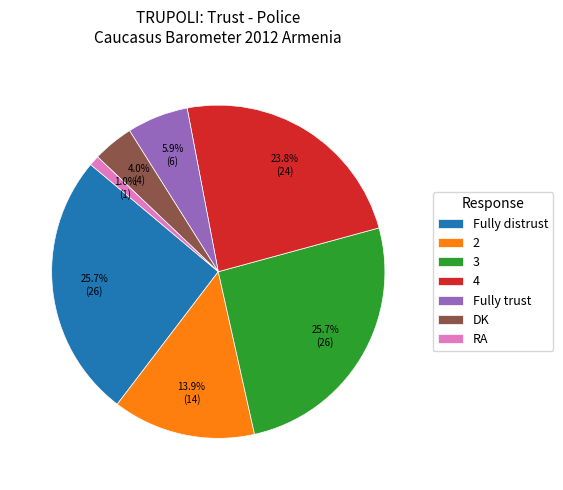

The Fully trust slice represents 1% of the pie. True or false?

False